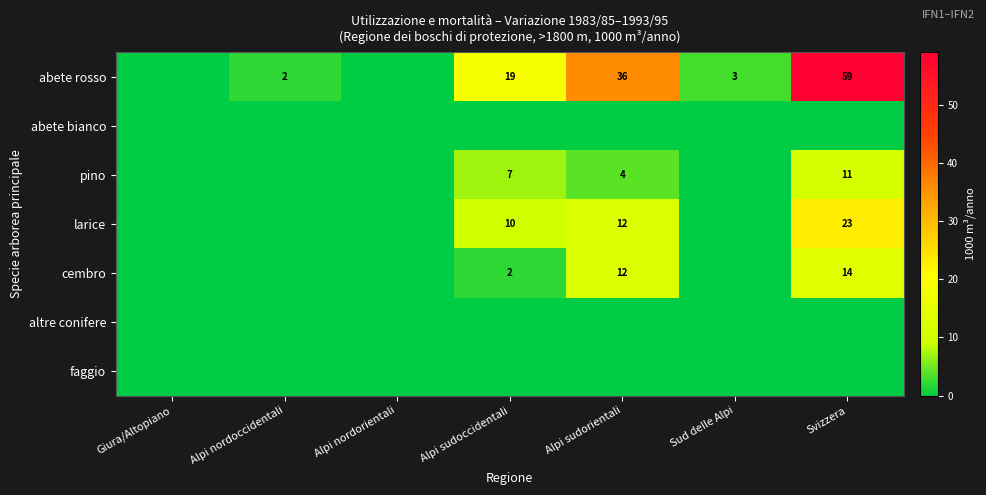

What is the difference between the highest and lowest values at Alpi nordoccidentali?

2